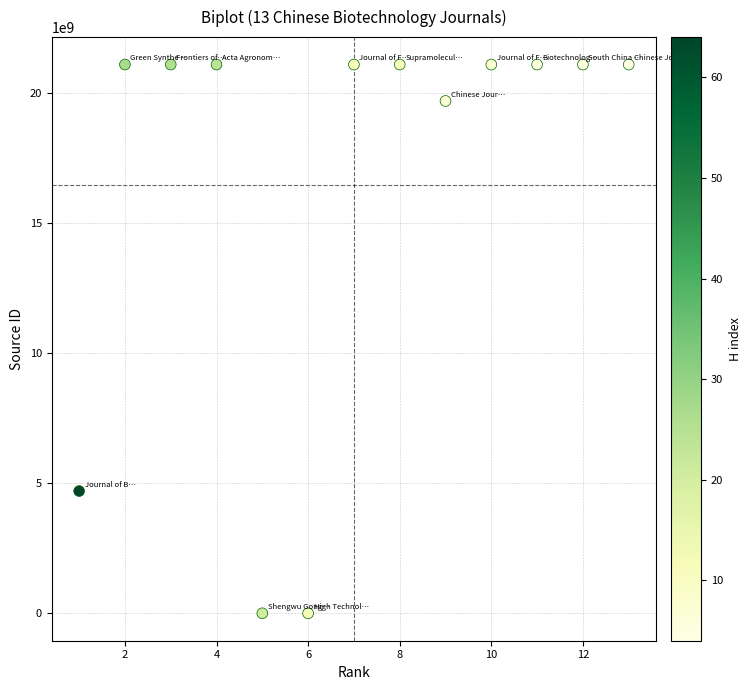

What is the range of Y values (max minus min)?

21101150156